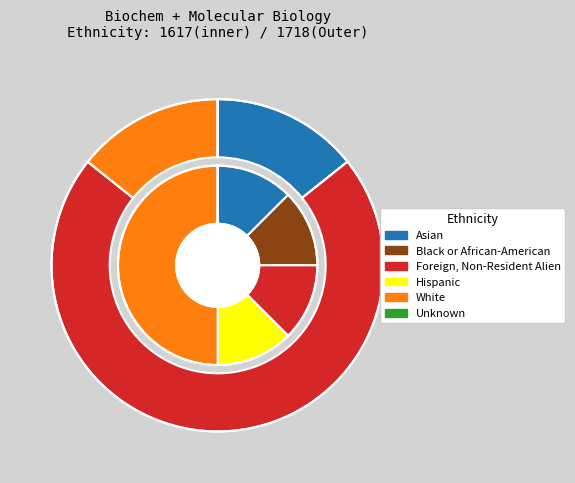

What percentage is NOT represented by Black or African-American?

100.0%